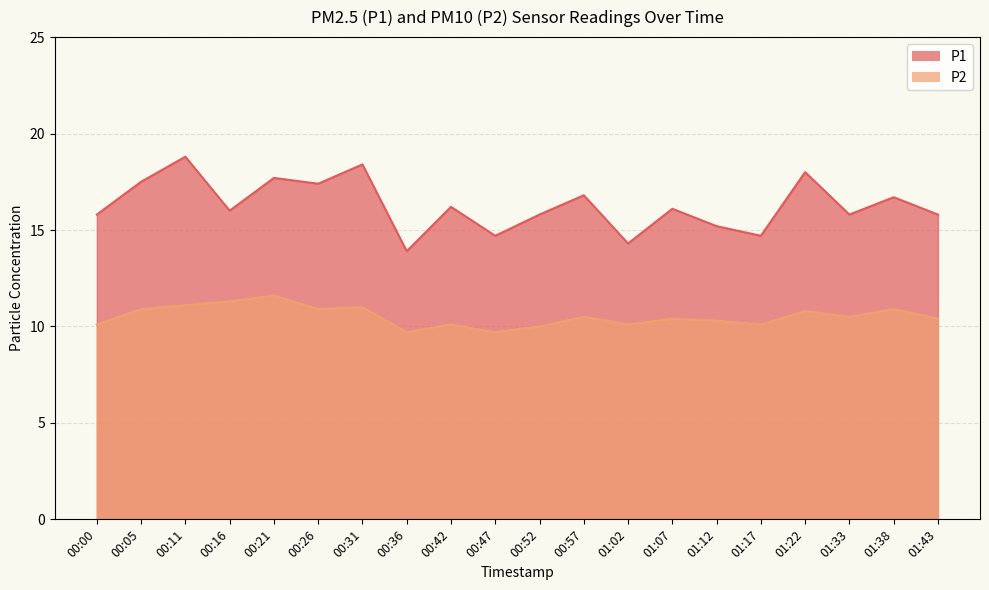

At which category is the sum across all series the highest?

00:11